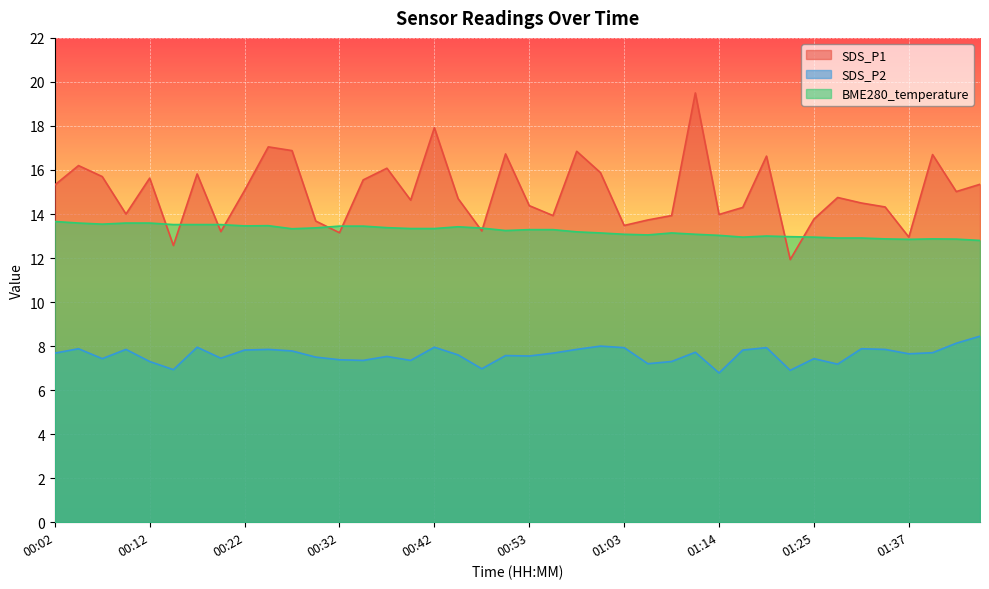

The BME280_temperature series shows 6.3 at 01:45. True or false?

False